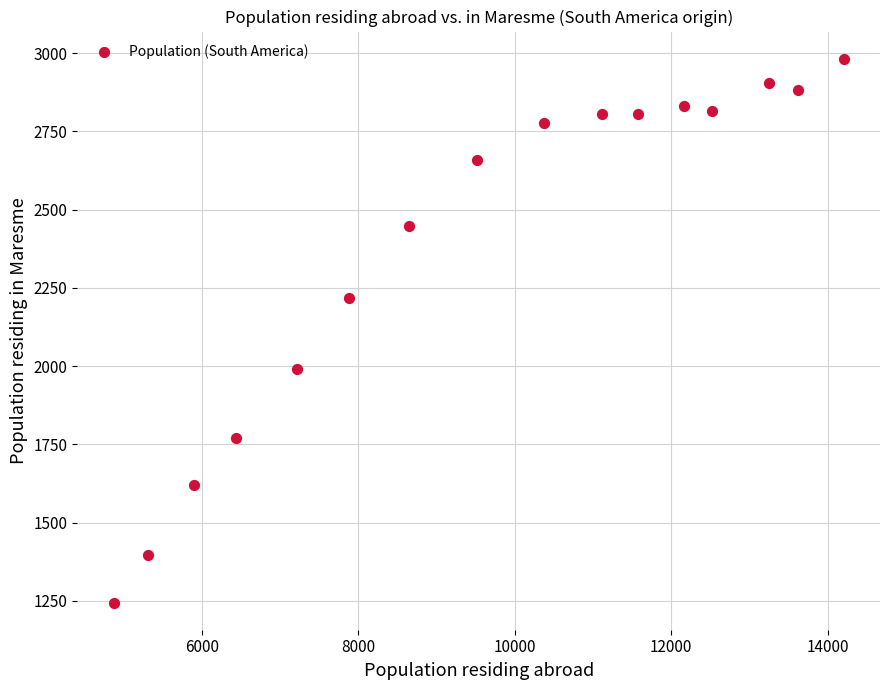

What is the range of Y values (max minus min)?

1737